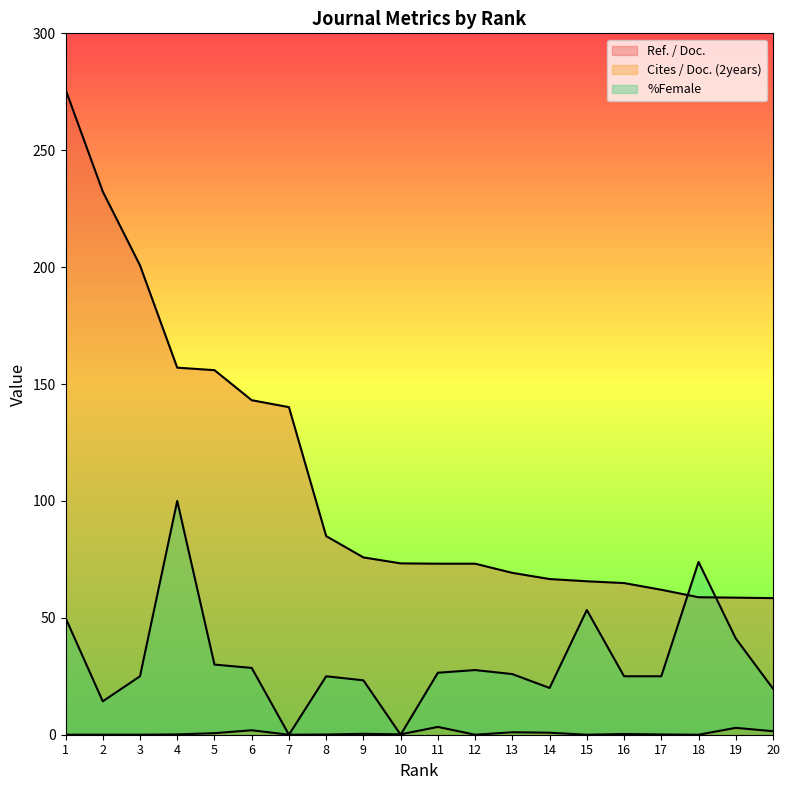

Which series changed the most between 6 and 15?

Ref. / Doc.